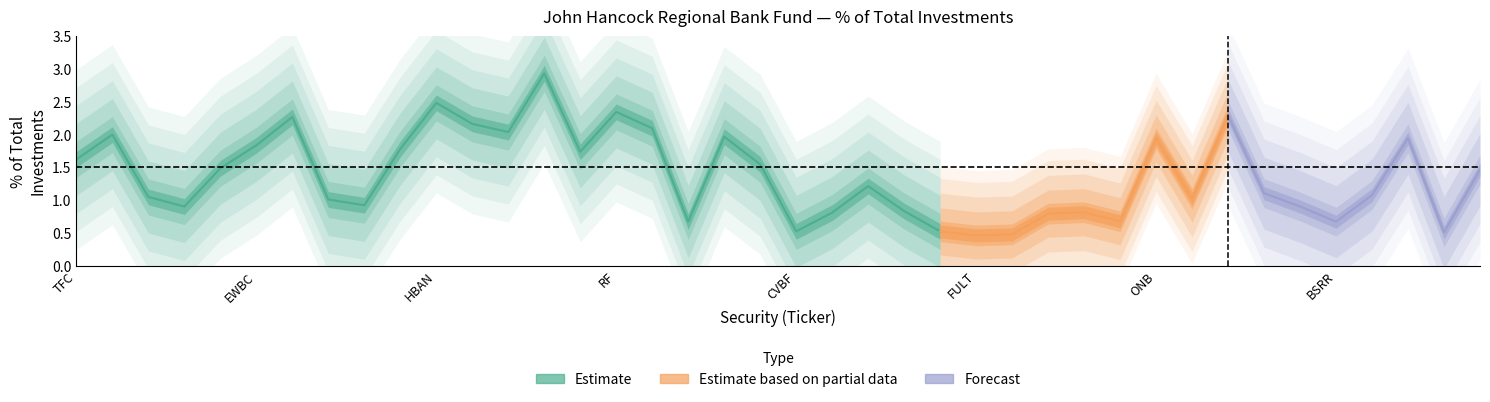

Approximately how many times larger is the value at MTB compared to PNFP?

1.3